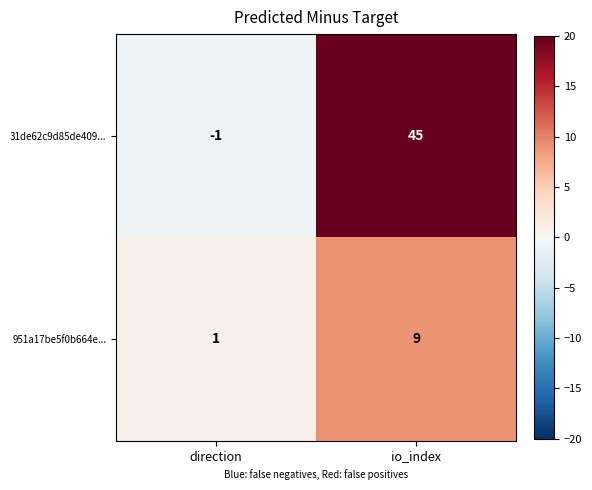

List the series in order of their peak value, highest first.

31de62c9d85de409..., 951a17be5f0b664e...